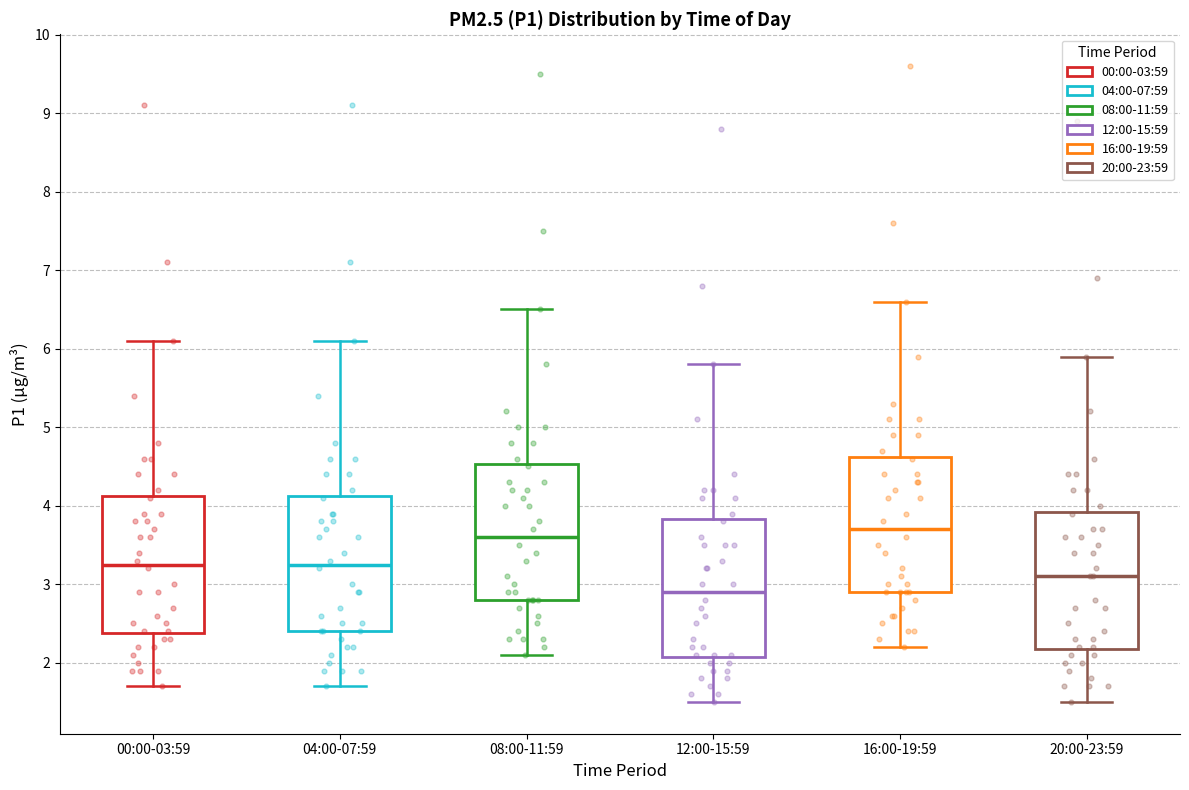

Which box has the lowest median line?

12:00-15:59